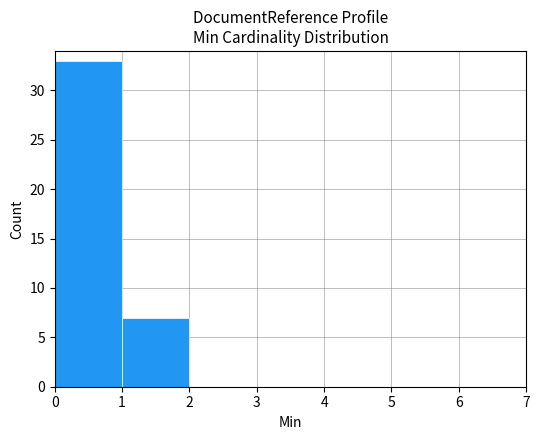

What is the height of the bar covering 1 to 2 on the x-axis? The values are not printed on the chart, so give them approximately, as read against the axis.

7